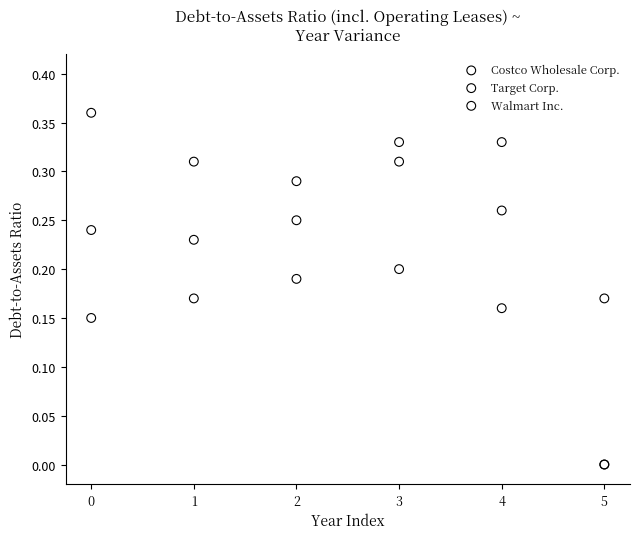

What are all the series names shown in the legend?

Costco Wholesale Corp., Target Corp., Walmart Inc.